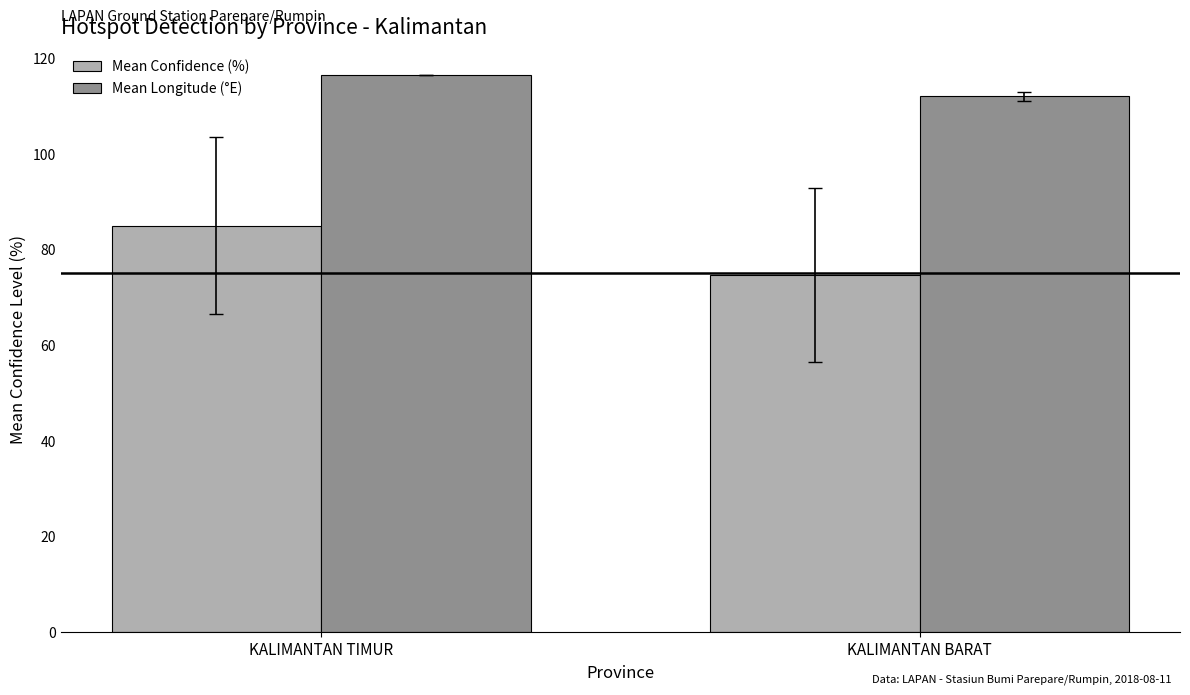

Reading right to left, list all the values displayed in this chart.

Mean Confidence (%): KALIMANTAN BARAT=74.7	KALIMANTAN TIMUR=85.0
Mean Longitude (°E): KALIMANTAN BARAT=112.0	KALIMANTAN TIMUR=116.5